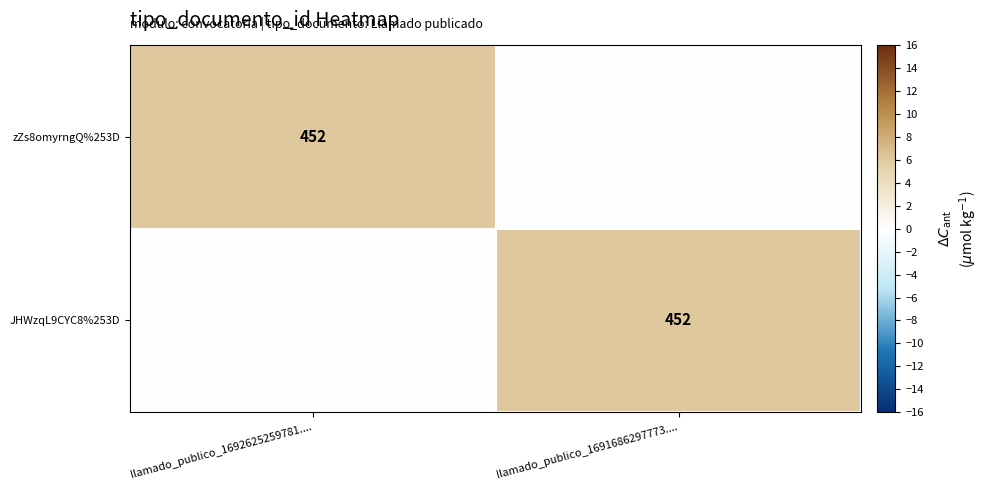

The value of zZs8omyrngQ%253D at llamado_publico_1692625259781.... is 452. True or false?

True